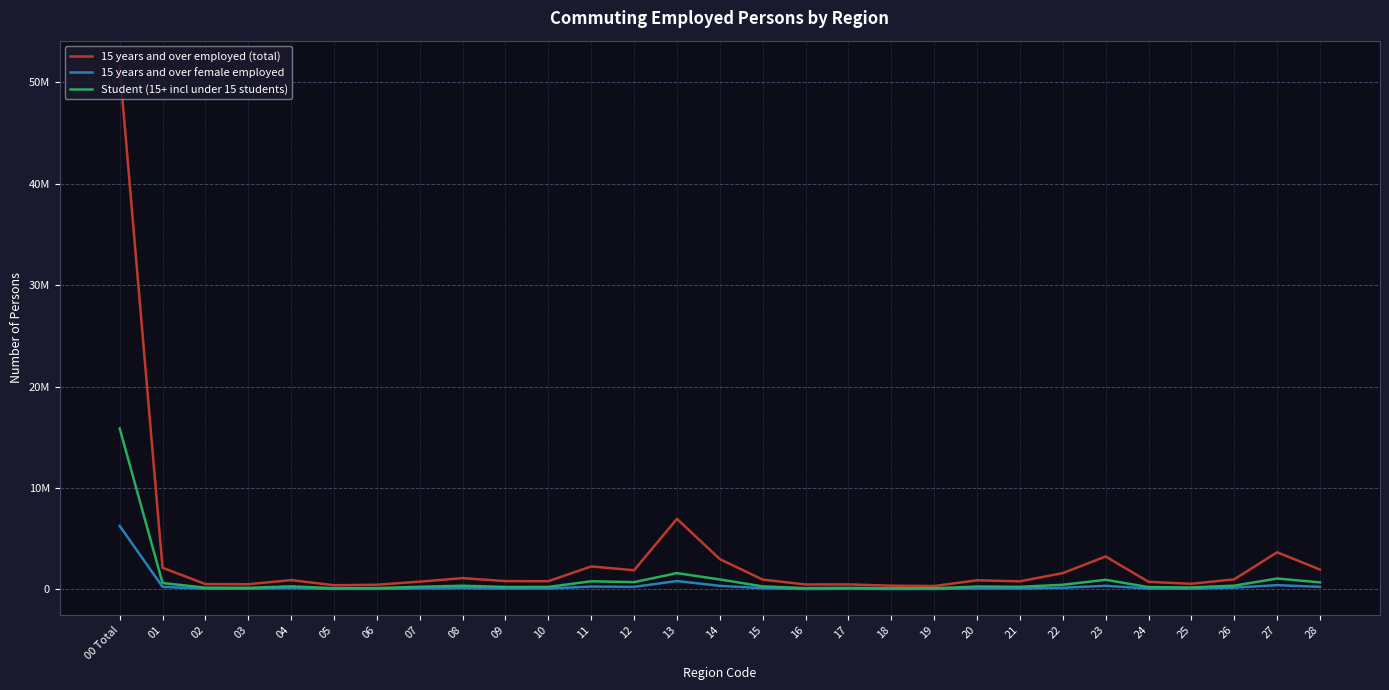

What is the value of the Student (15+ incl under 15 students) point at the 28th from the left?

1073900